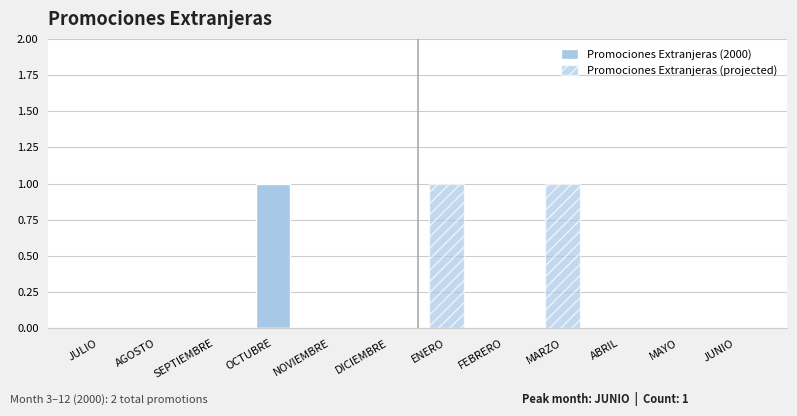

Reading left to right, list all the values displayed in this chart.

Promociones Extranjeras (2000): JULIO=0	AGOSTO=0	SEPTIEMBRE=0	OCTUBRE=1	NOVIEMBRE=0	DICIEMBRE=0	ENERO=0	FEBRERO=0	MARZO=0	ABRIL=0	MAYO=0	JUNIO=0
Promociones Extranjeras (projected): JULIO=0	AGOSTO=0	SEPTIEMBRE=0	OCTUBRE=0	NOVIEMBRE=0	DICIEMBRE=0	ENERO=1	FEBRERO=0	MARZO=1	ABRIL=0	MAYO=0	JUNIO=0